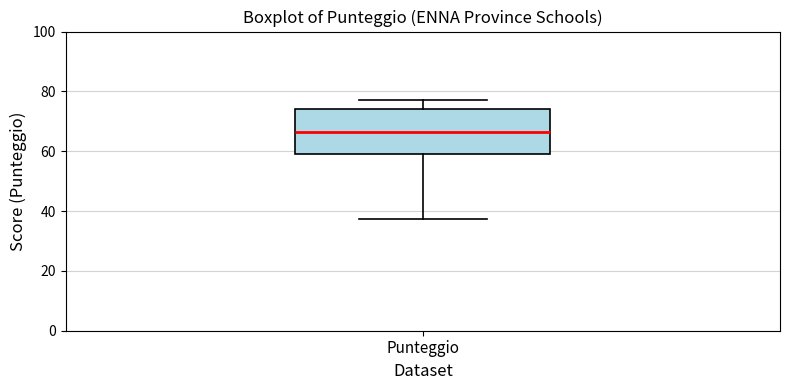

Transcribe this box plot: give where the median line is, the range the box spans, and where the two whiskers end, as read against the y-axis. The values are not printed on the chart, so give them approximately, as read against the axis.

median 66, box 60 to 74, whiskers 38 to 78